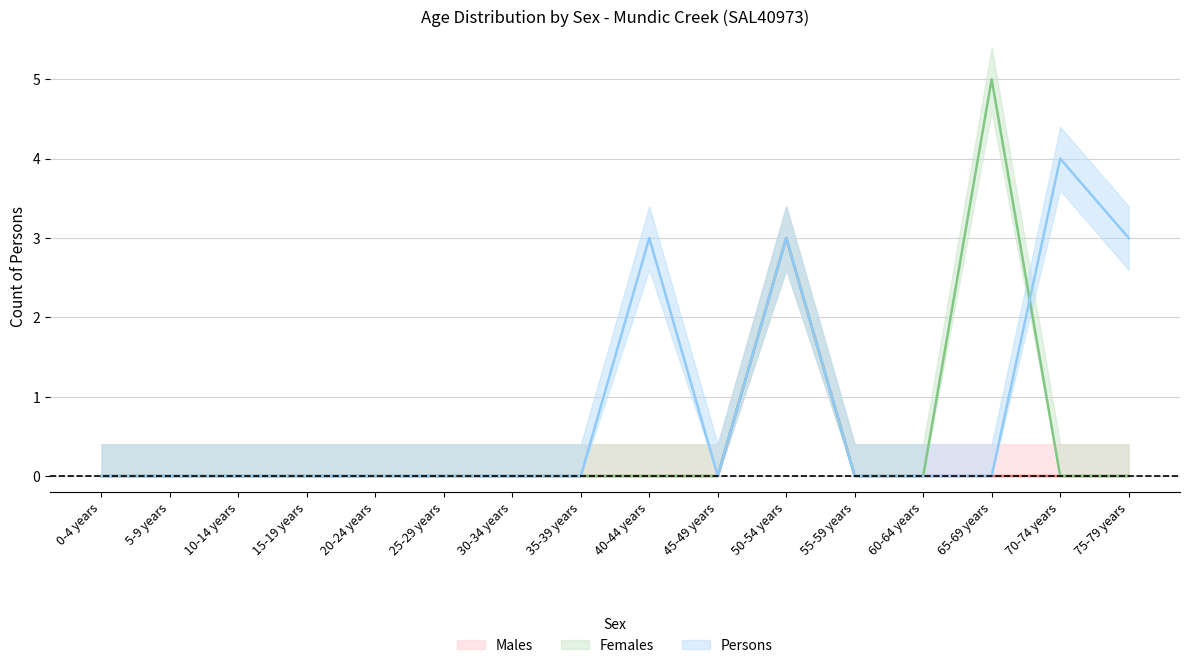

Reading right to left, list all the values displayed in this chart.

Males: 75-79 years=0	70-74 years=0	65-69 years=0	60-64 years=0	55-59 years=0	50-54 years=3	45-49 years=0	40-44 years=0	35-39 years=0	30-34 years=0	25-29 years=0	20-24 years=0	15-19 years=0	10-14 years=0	5-9 years=0	0-4 years=0
Females: 75-79 years=0	70-74 years=0	65-69 years=5	60-64 years=0	55-59 years=0	50-54 years=3	45-49 years=0	40-44 years=0	35-39 years=0	30-34 years=0	25-29 years=0	20-24 years=0	15-19 years=0	10-14 years=0	5-9 years=0	0-4 years=0
Persons: 75-79 years=3	70-74 years=4	65-69 years=0	60-64 years=0	55-59 years=0	50-54 years=3	45-49 years=0	40-44 years=3	35-39 years=0	30-34 years=0	25-29 years=0	20-24 years=0	15-19 years=0	10-14 years=0	5-9 years=0	0-4 years=0